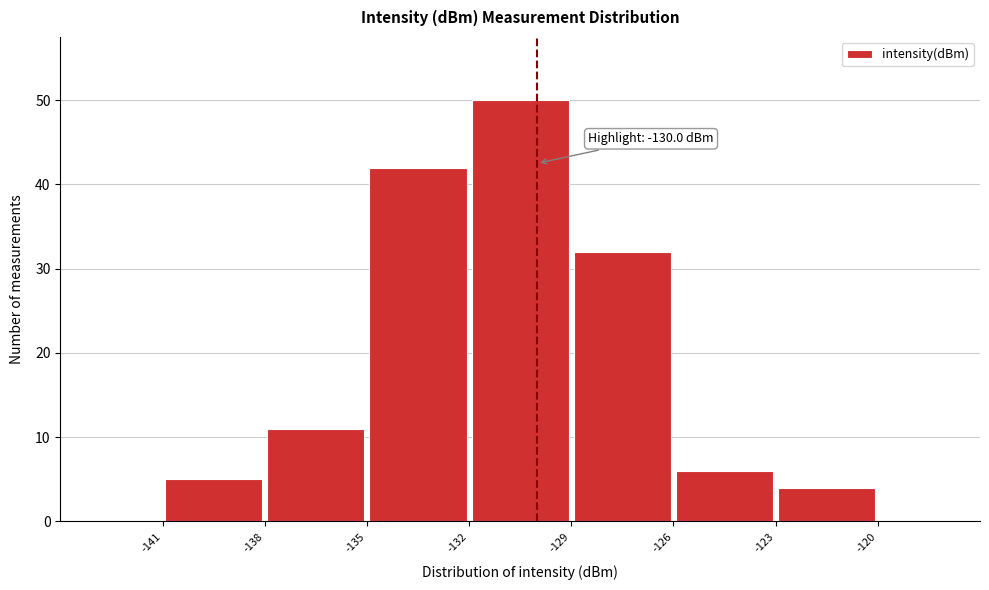

Over which range of the x-axis is the bar tallest?

-132 to -129